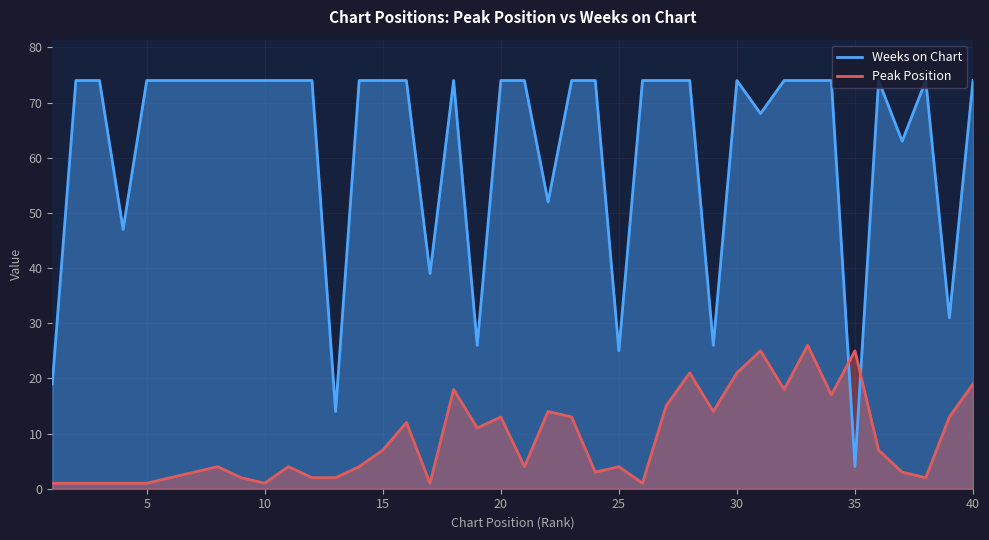

After their last crossing, which series has the higher values: Peak Position or Weeks on Chart?

Weeks on Chart